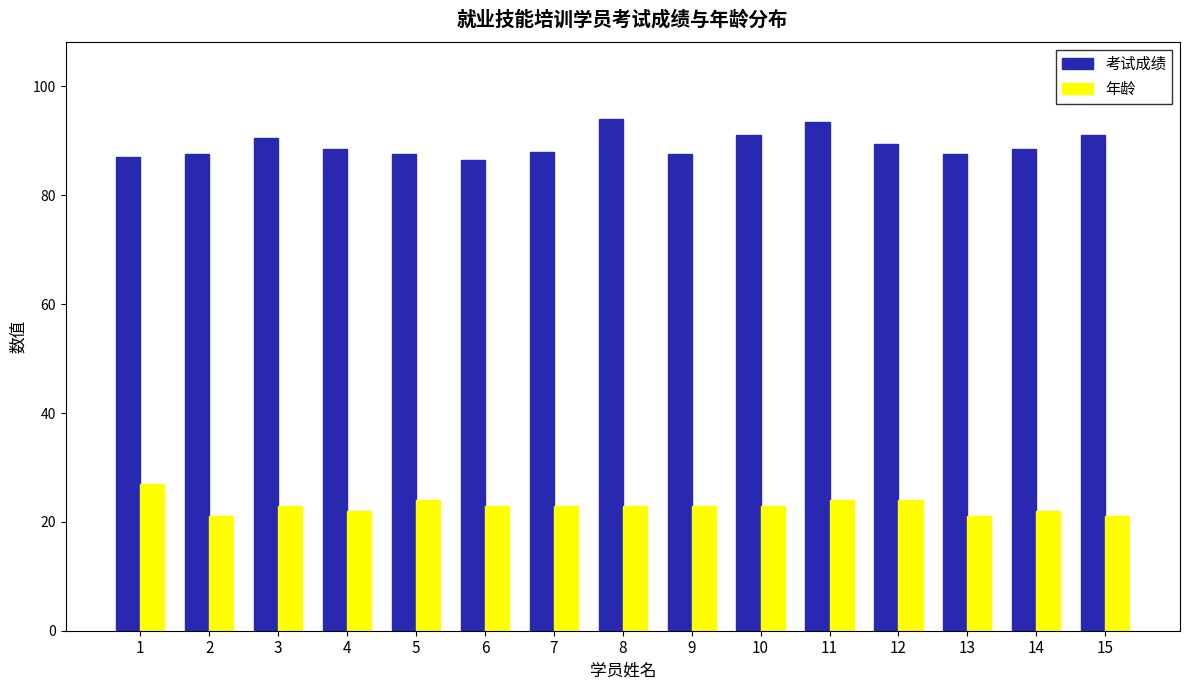

How many distinct data groups are displayed?

2